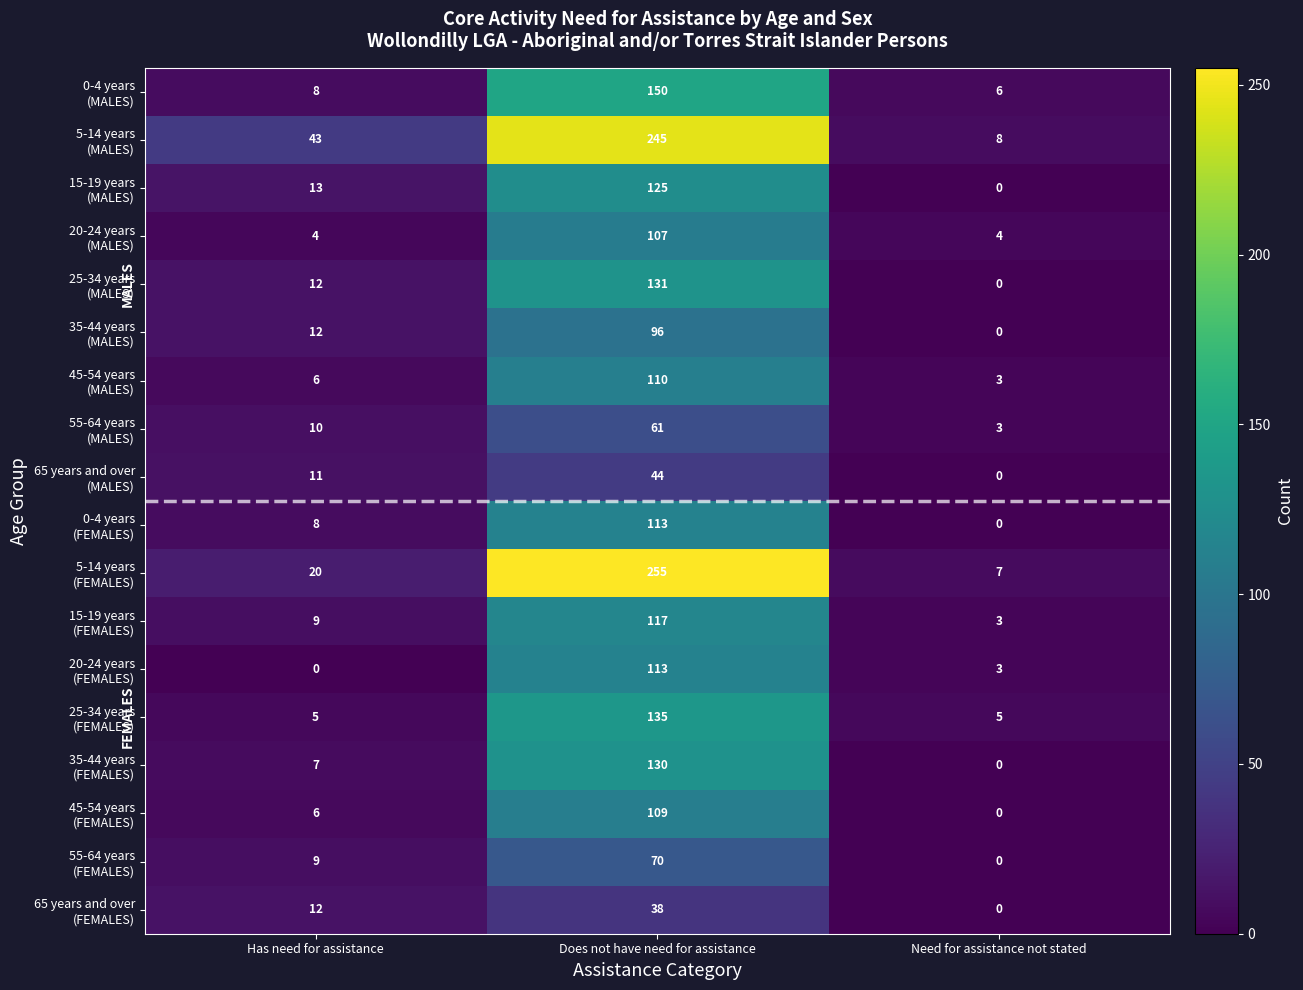

What is the total value across all series at Does not have need for assistance?

2149